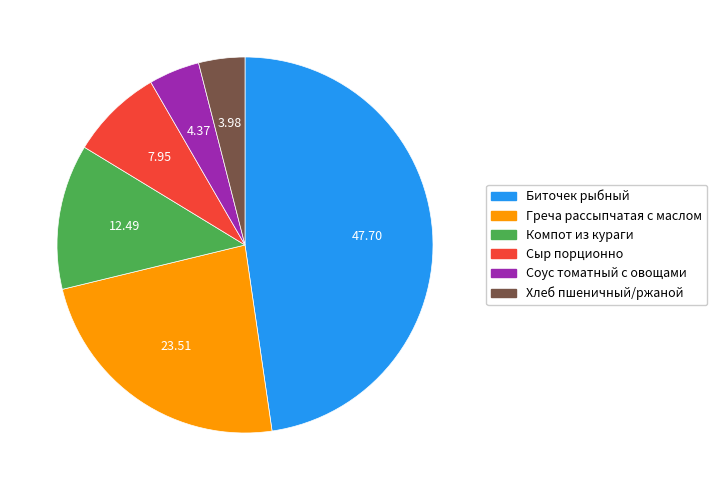

How many segments does this pie chart have?

6